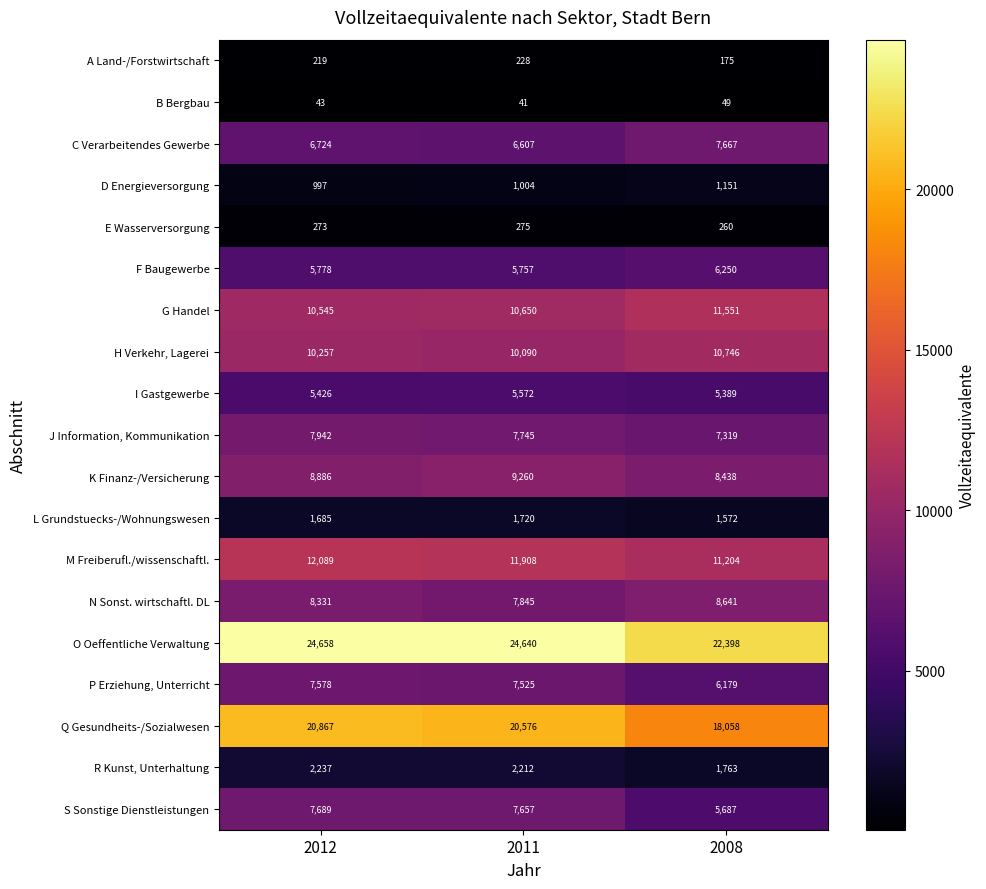

Where is I Gastgewerbe nearest to the value 5480?

2012